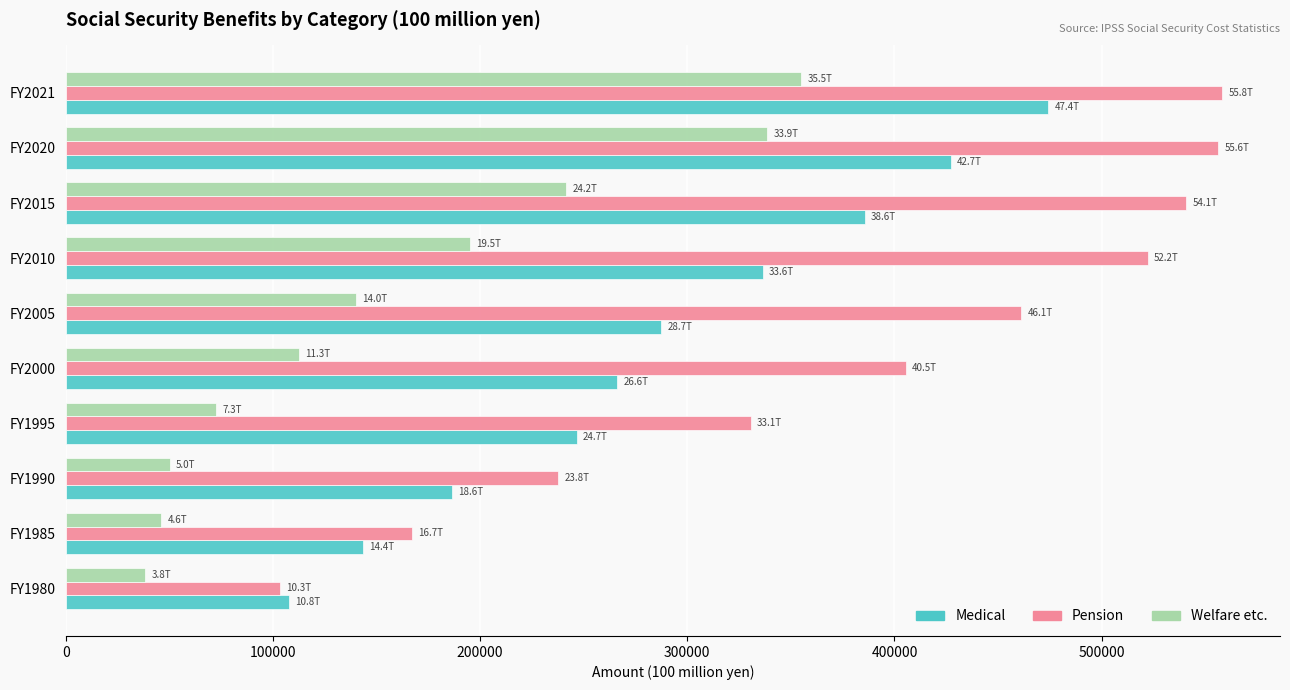

Which series has the widest spread of values?

Pension